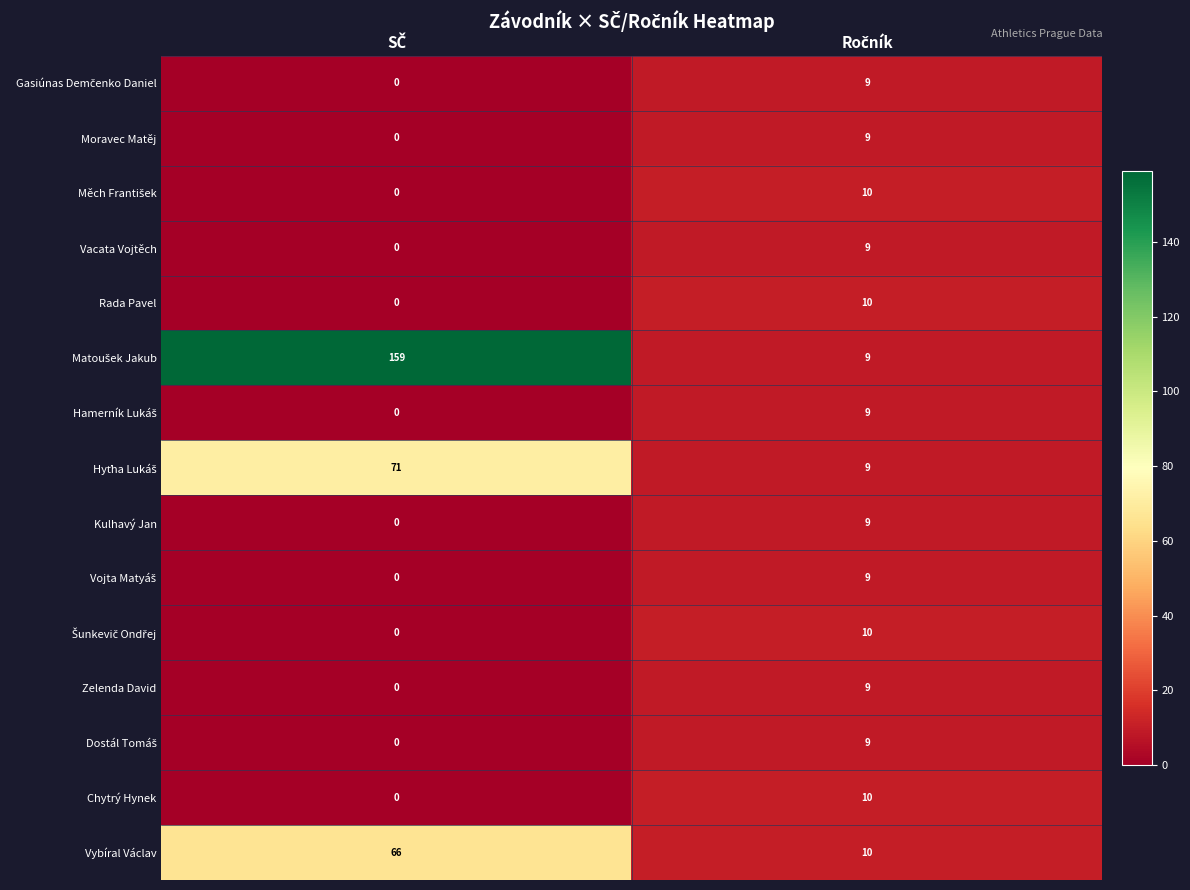

What is the maximum value for Moravec Matěj?

9